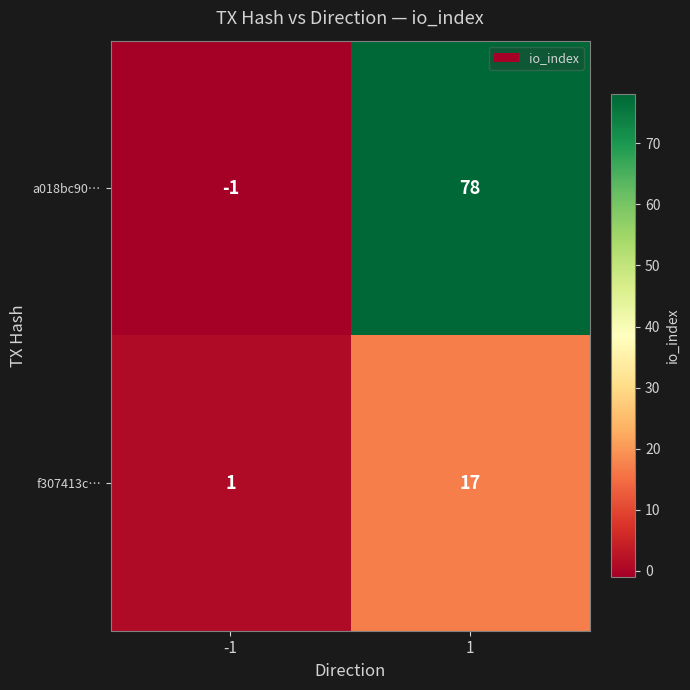

Reading left to right, extract all data points from this chart.

a018bc90…: -1	78
f307413c…: 1	17